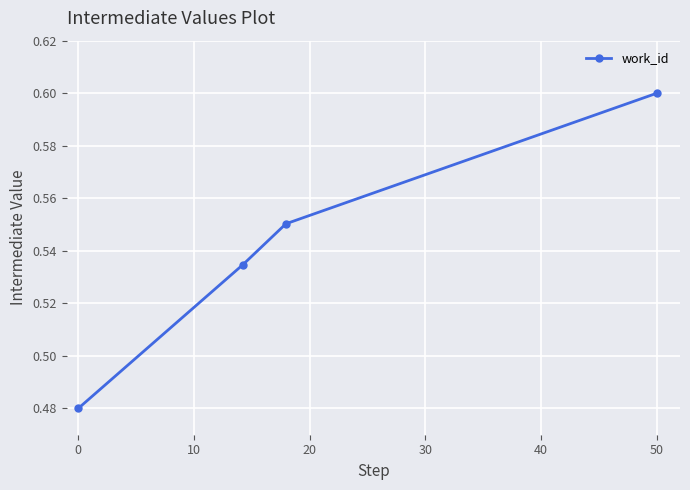

How many values are between 0 and 1?

4